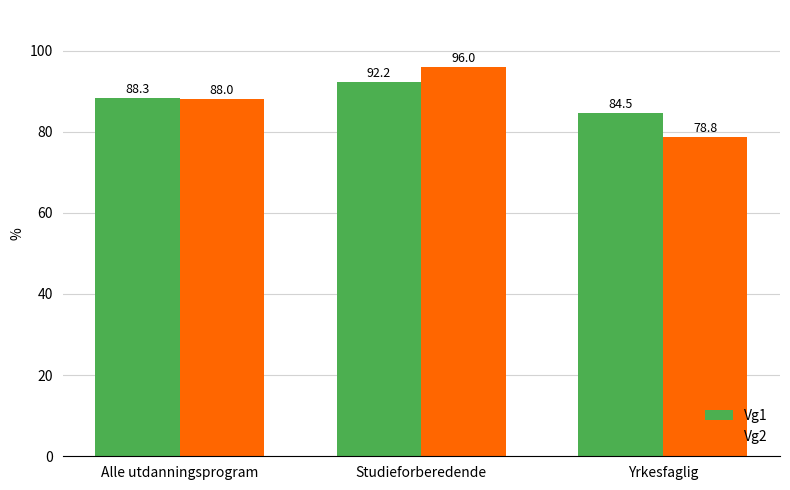

At how many categories does at least one series exceed 94?

1